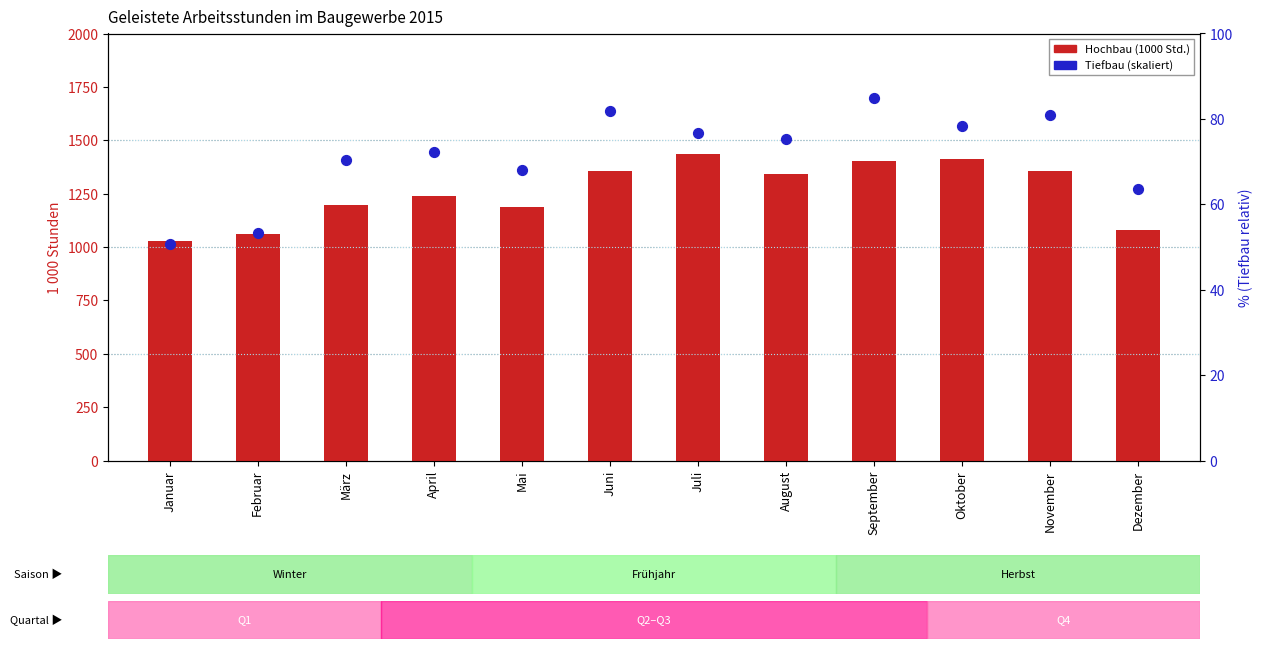

At which category is the sum across all series the highest?

Juli